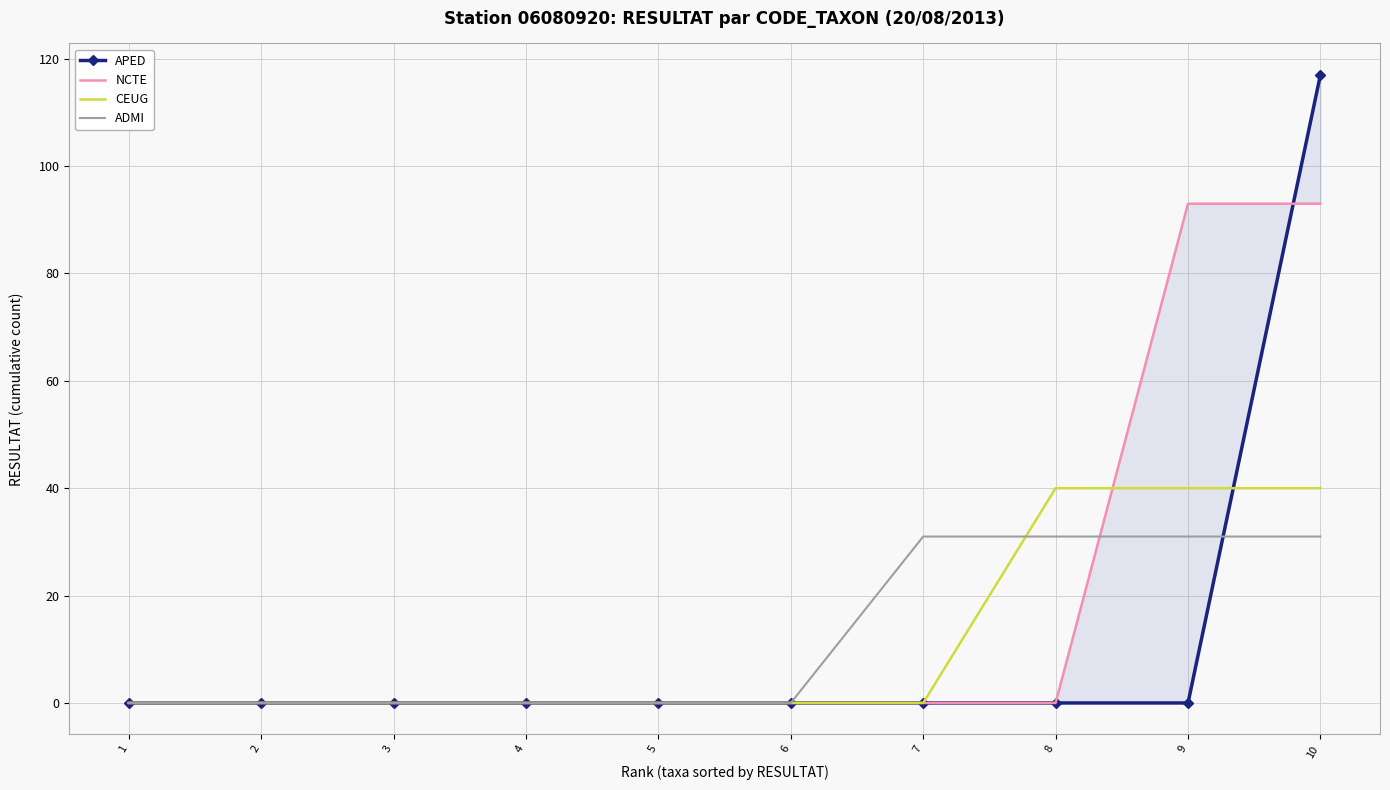

Which series has the widest spread of values?

APED